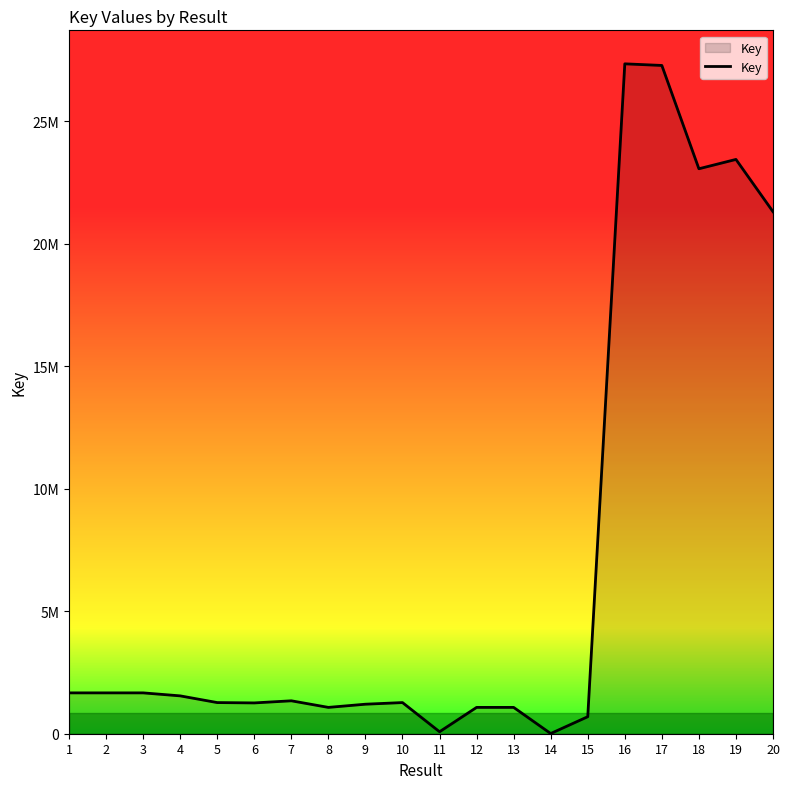

Is this an area chart (filled region under the line)?

Yes